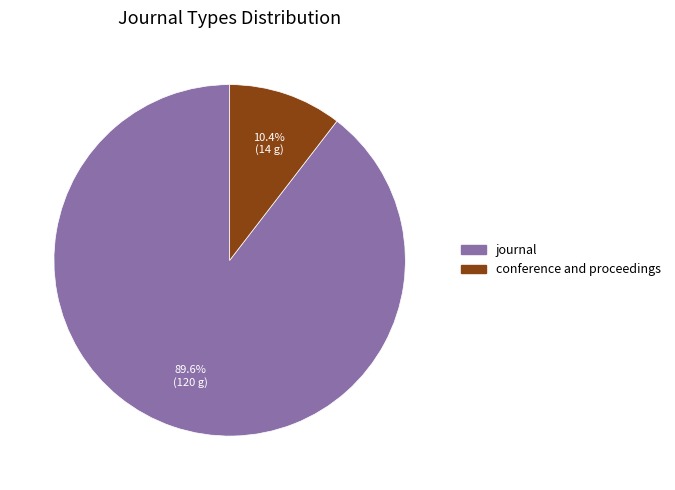

To the nearest percent, what is the difference between the conference and proceedings and journal slice percentages?

79%